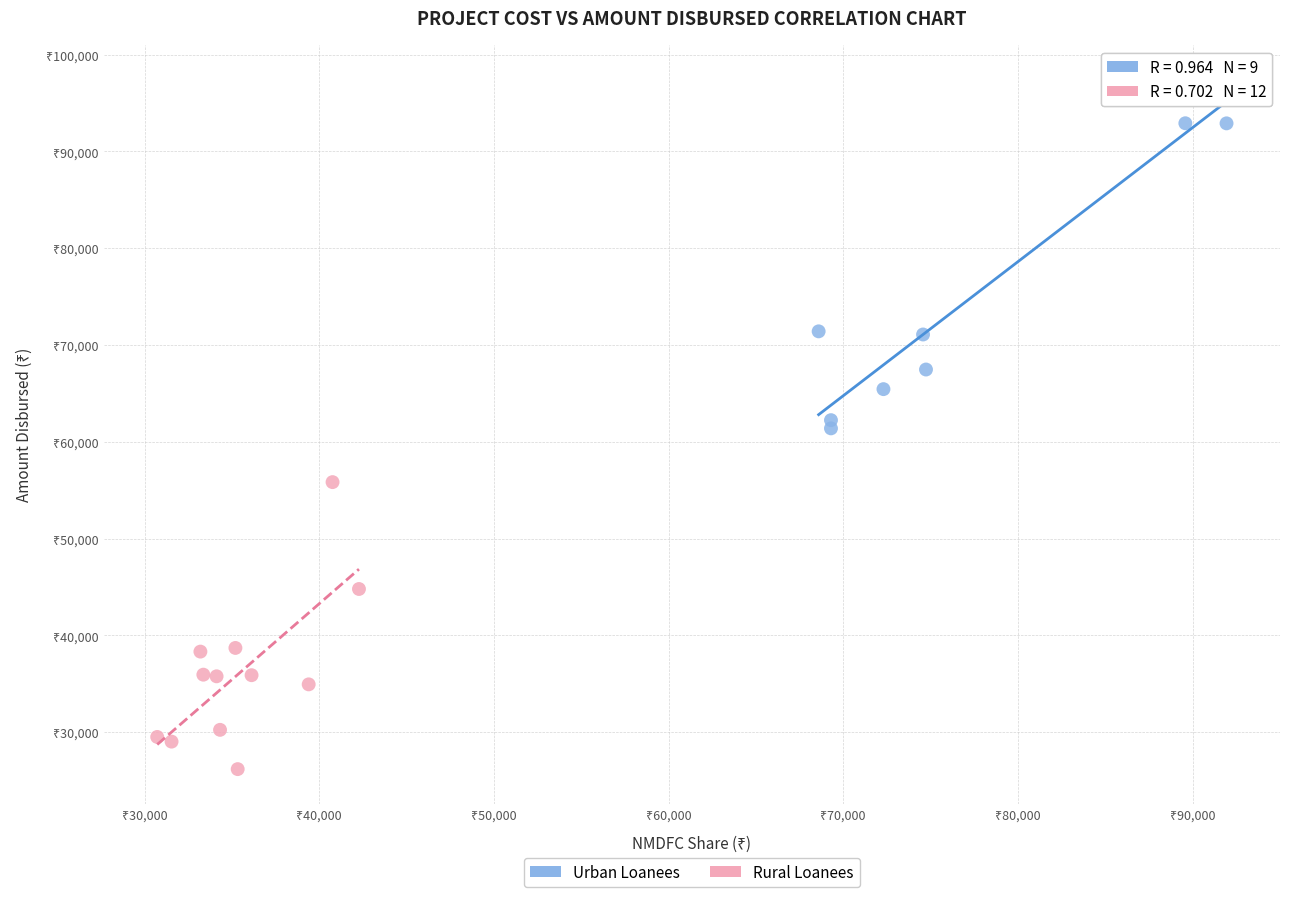

Which series reaches the minimum Y coordinate?

Rural Loanees